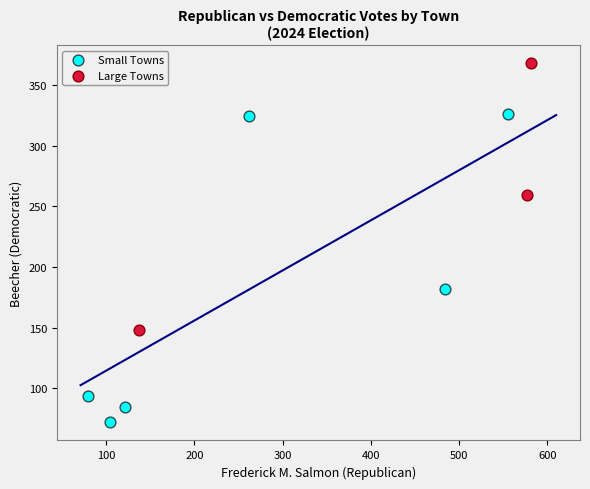

Which series has the widest spread of Y values?

Small Towns